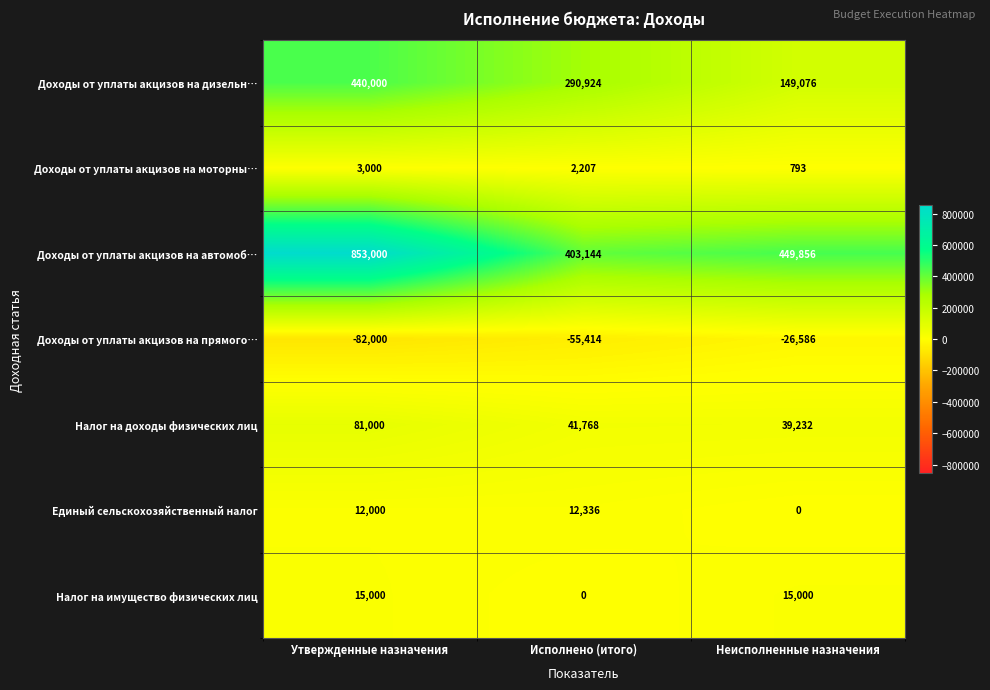

List the labels in order of Доходы от уплаты акцизов на моторны… value, smallest first.

Неисполненные назначения, Исполнено (итого), Утвержденные назначения